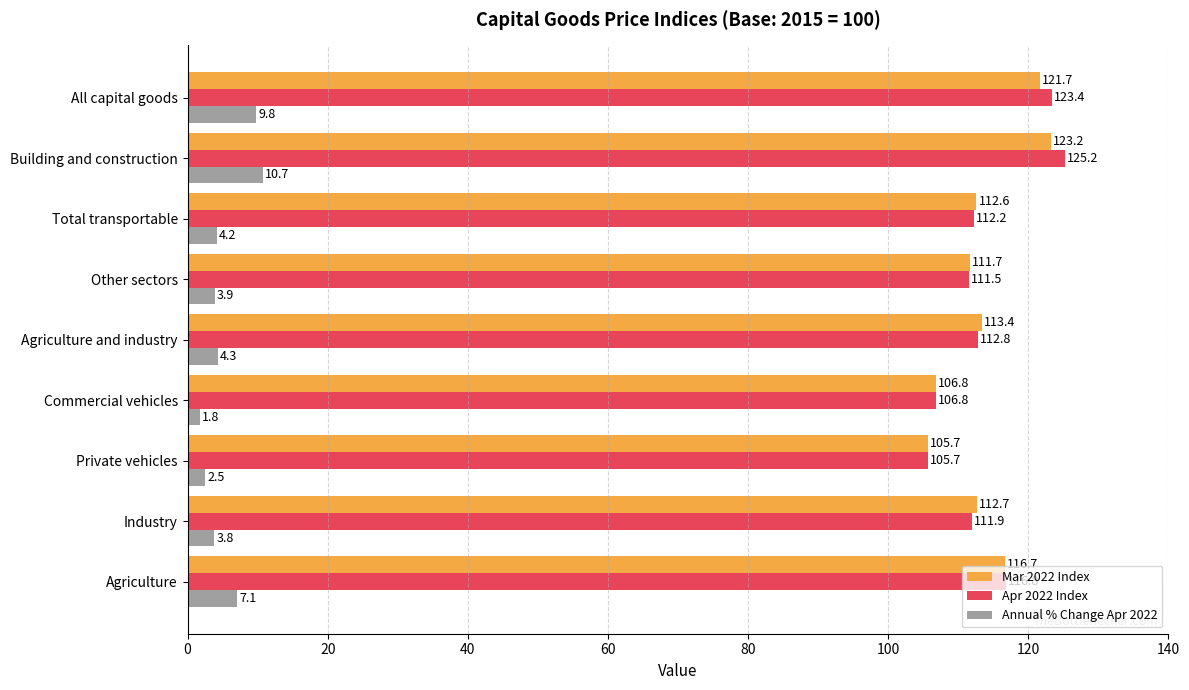

Which series changed the most between Private vehicles and Other sectors?

Mar 2022 Index